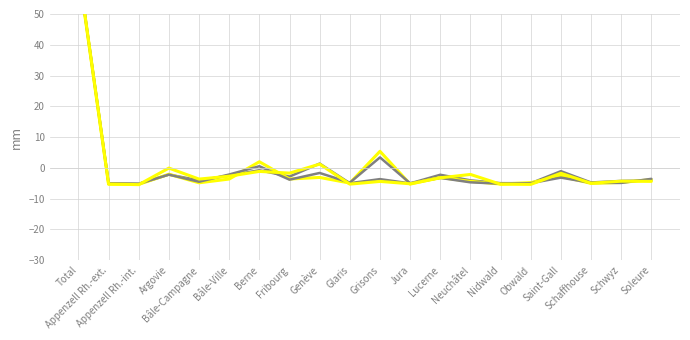

What is the value of the Résid. non perm. Total point at the 7th from the left?

2.0